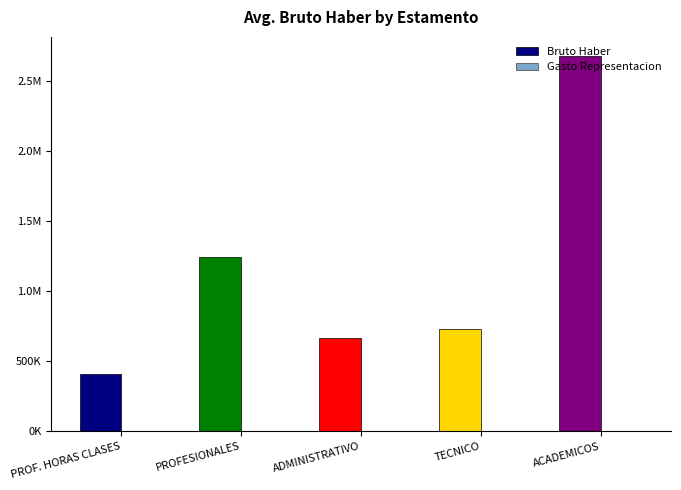

Are the bars horizontal?

No